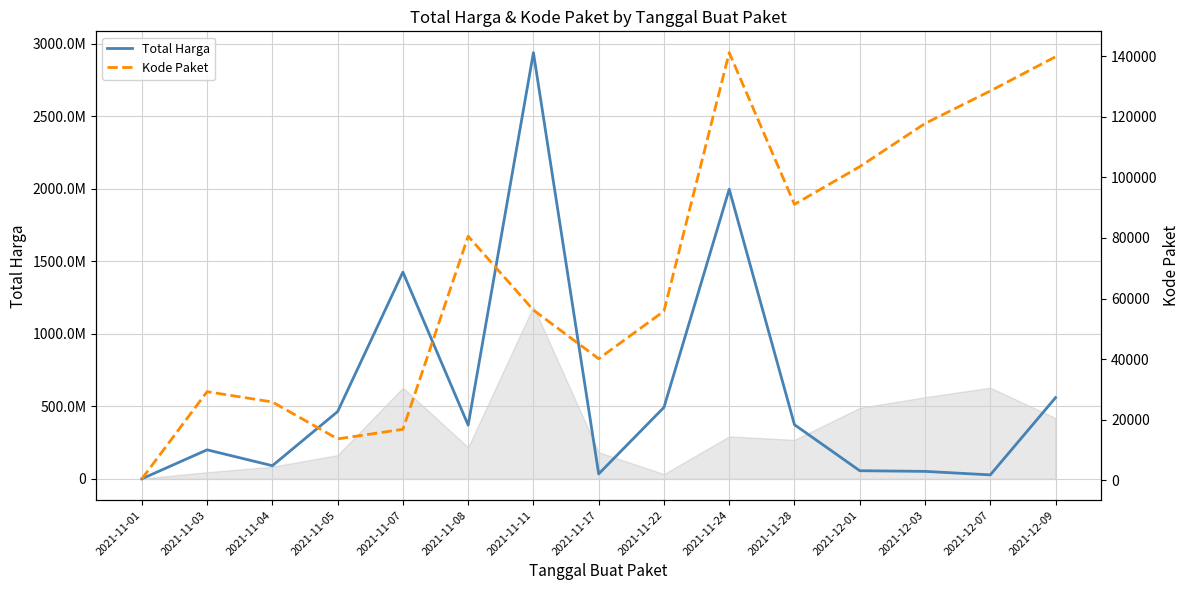

What is the label of the 5th point from the left?

2021-11-07